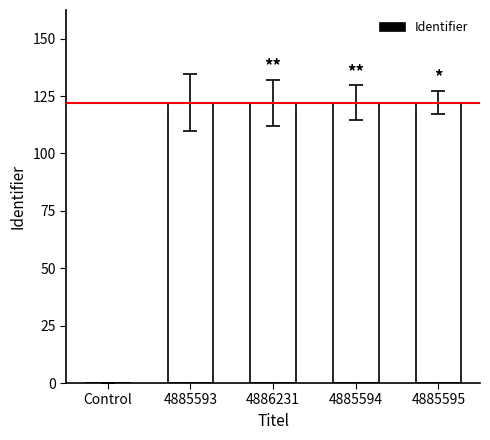

Are the bars horizontal?

No